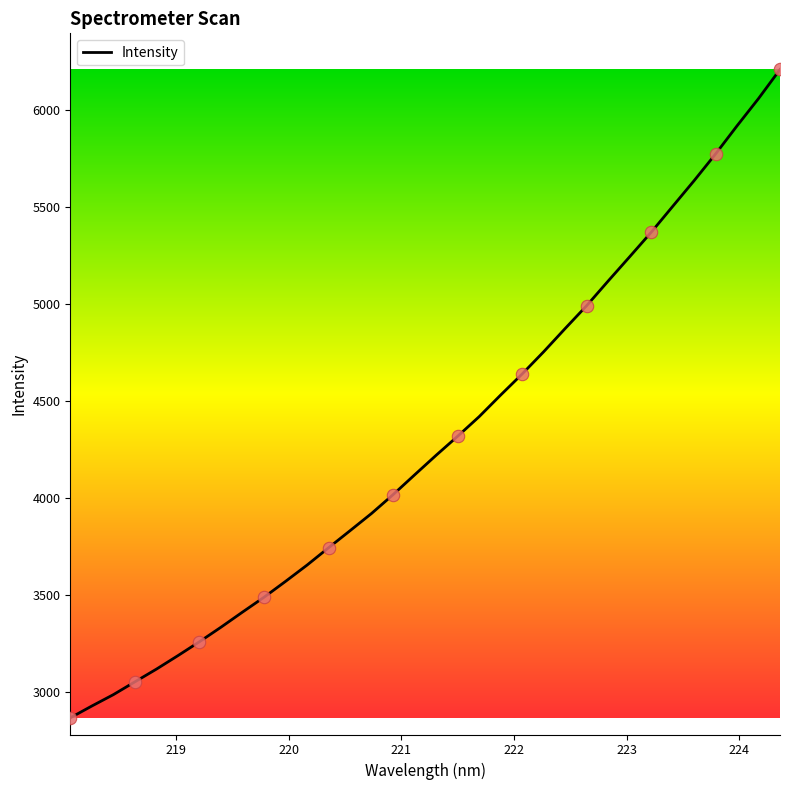

What is the difference between the maximum and minimum values?

3343.6